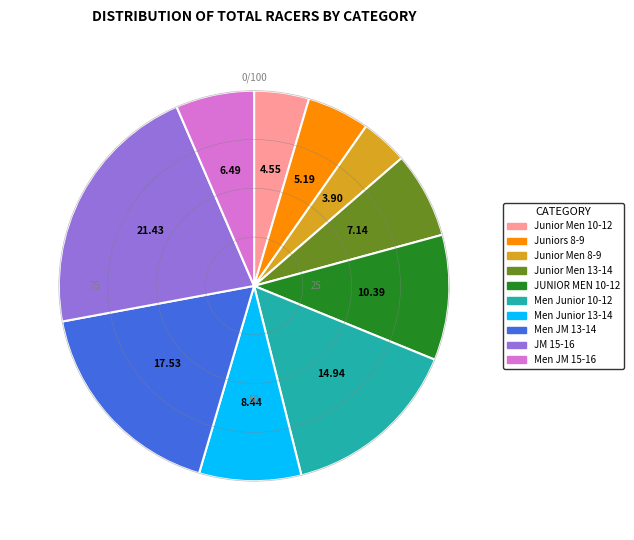

Which has a higher value, Men Junior 13-14 or JUNIOR MEN 10-12?

JUNIOR MEN 10-12